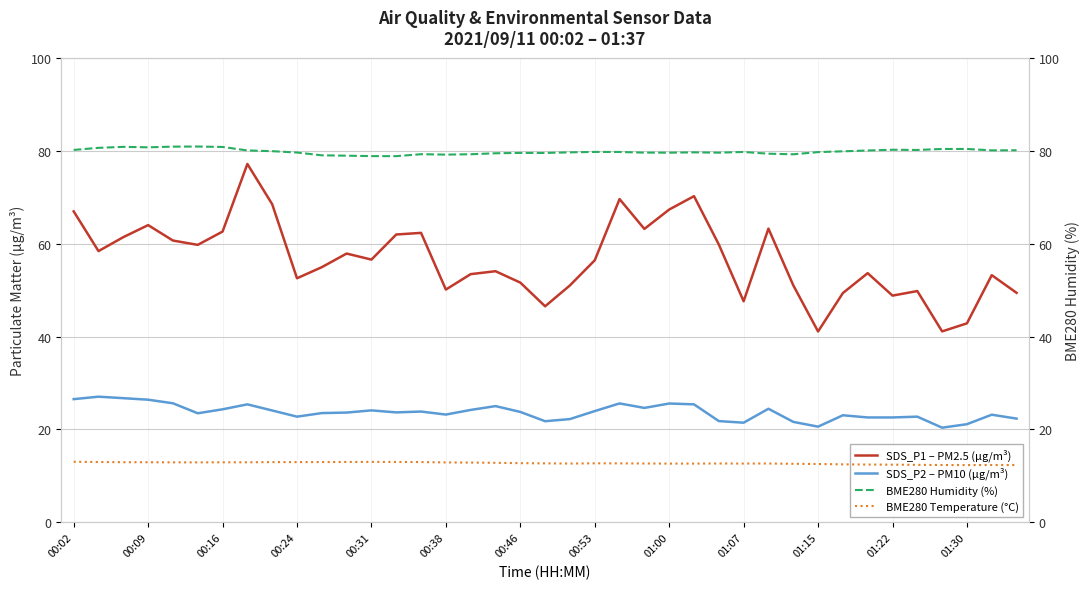

True or false: SDS_P2 – PM10 (µg/m³) has more than 0 interior local peaks.

True